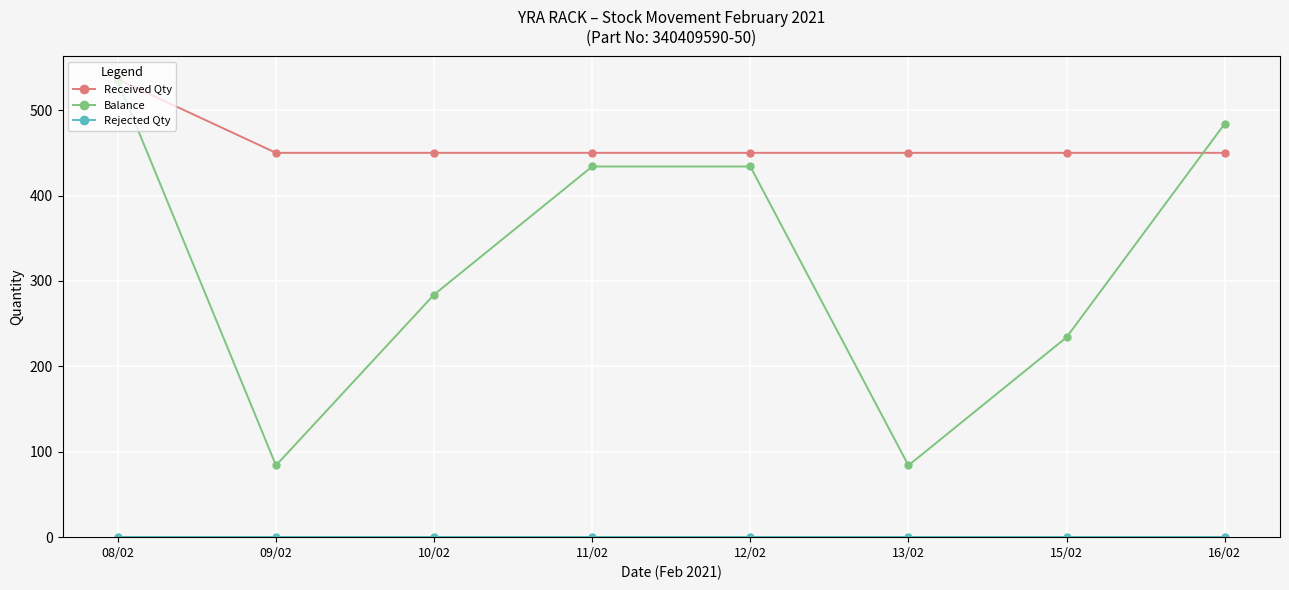

Between 10/02 and 12/02, which series saw the biggest shift?

Balance